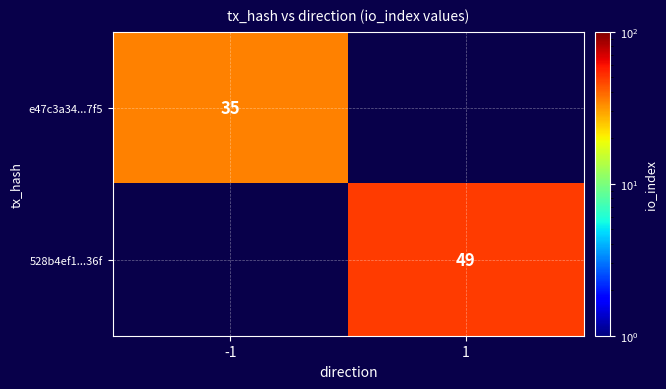

The value of 528b4ef1...36f at 1 is 85.9. True or false?

False